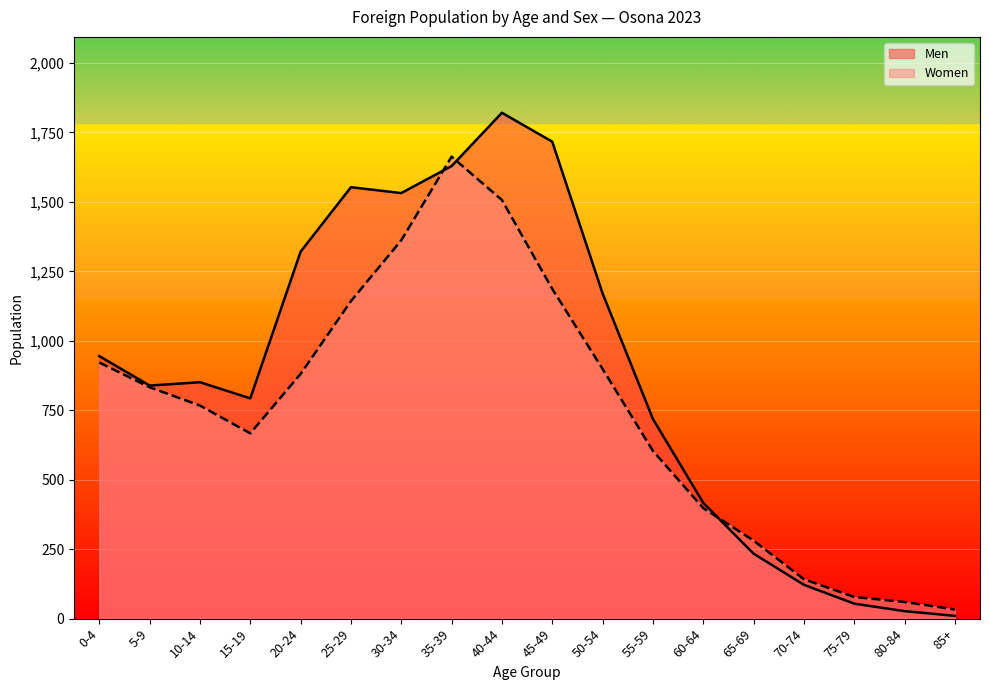

What is the smallest value displayed?

10